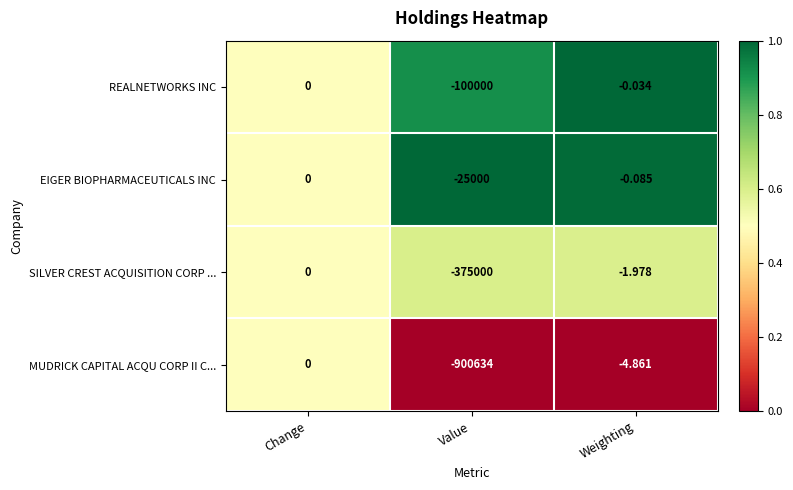

Which series has the largest total across all categories?

EIGER BIOPHARMACEUTICALS INC